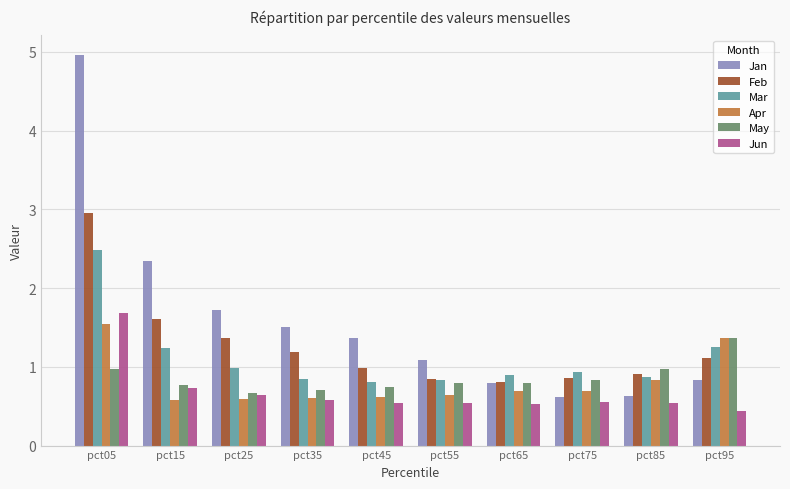

What is the lowest value of the May series?

0.7